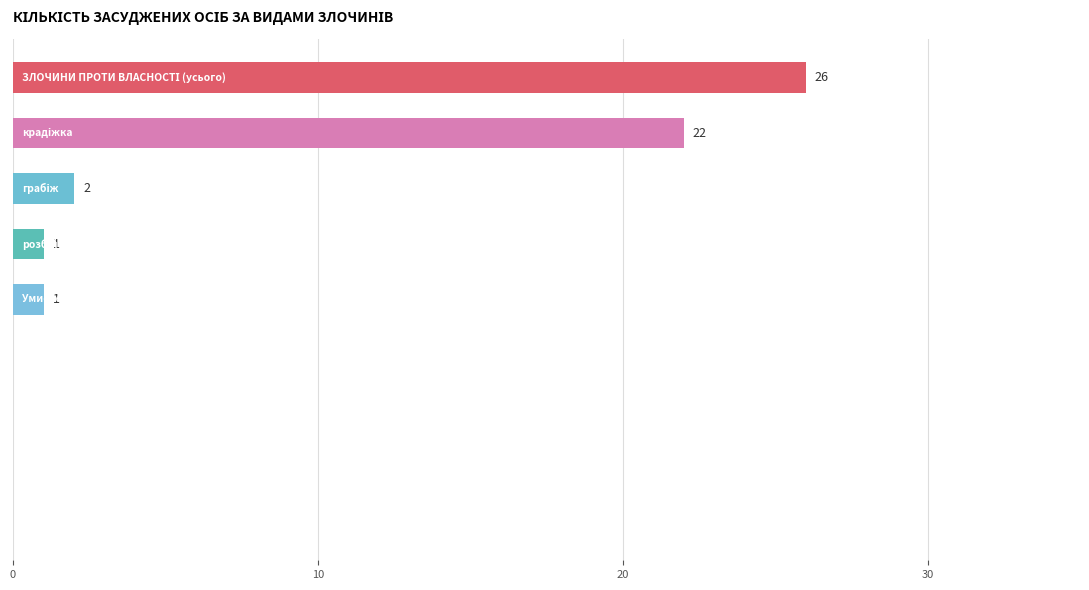

What is the sum of all values?

52